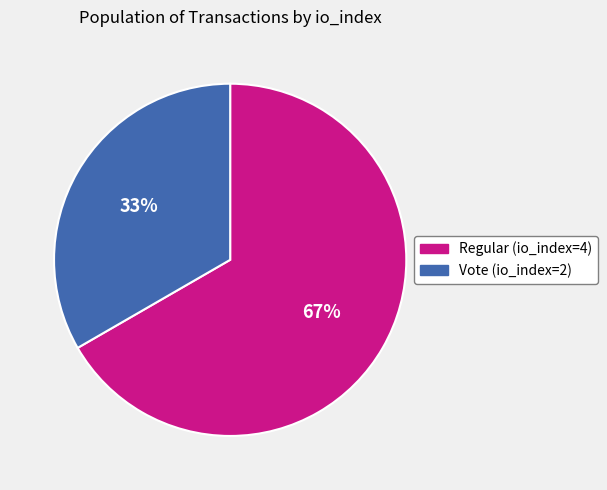

What is the majority slice?

Regular (io_index=4)